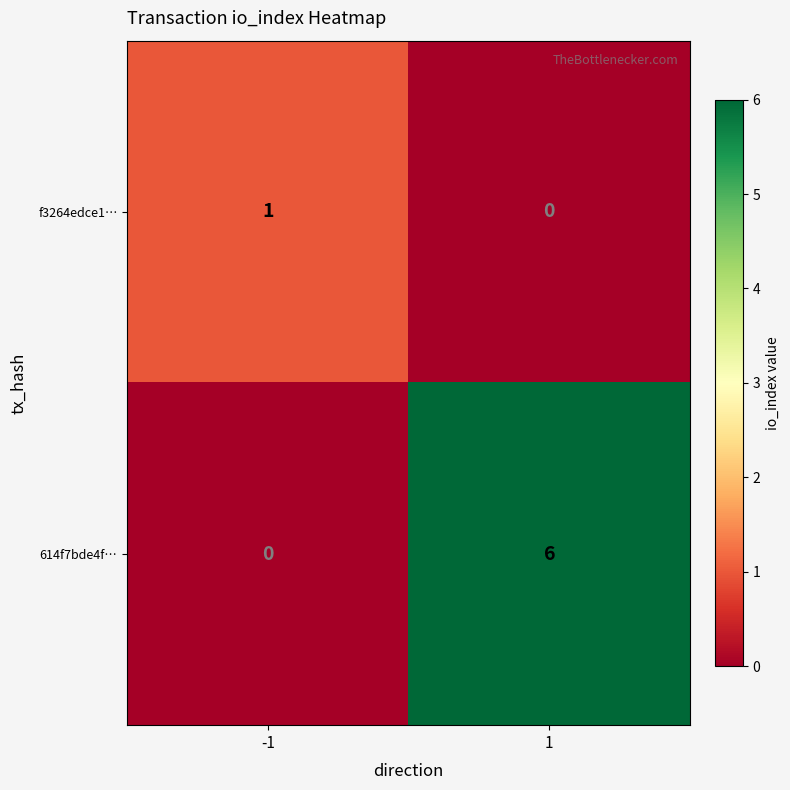

What is the difference between the 614f7bde4f… values at 1 and -1?

6